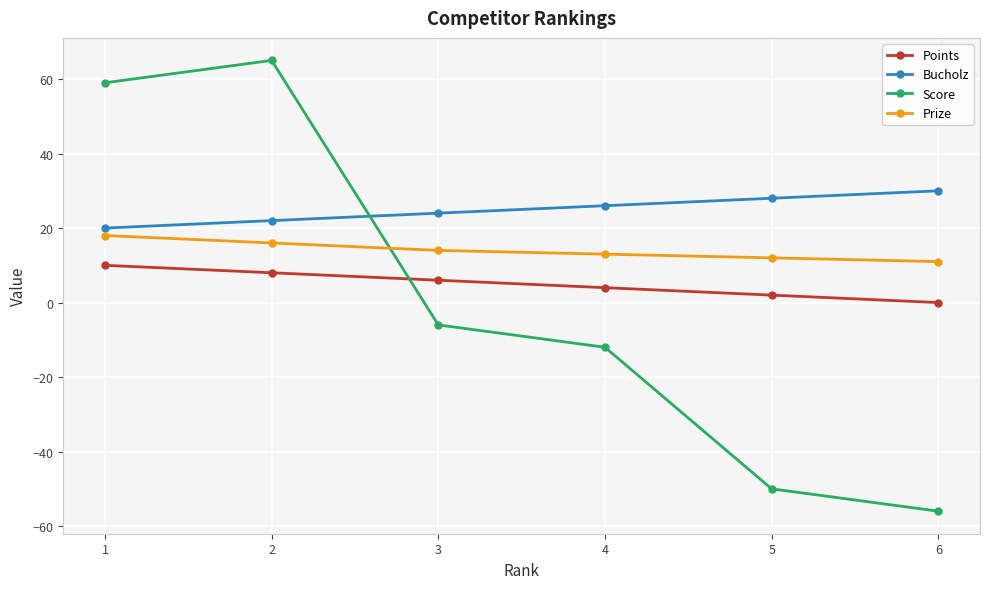

The Score series shows 65 at 2. True or false?

True